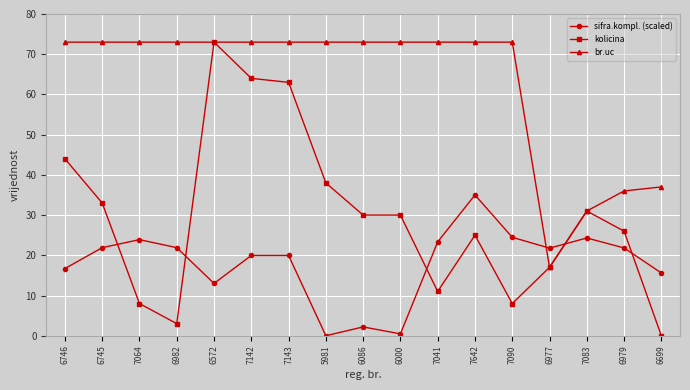

In sifra.kompl. (scaled), how many points are lower than both neighbors (excluding endpoints)?

4